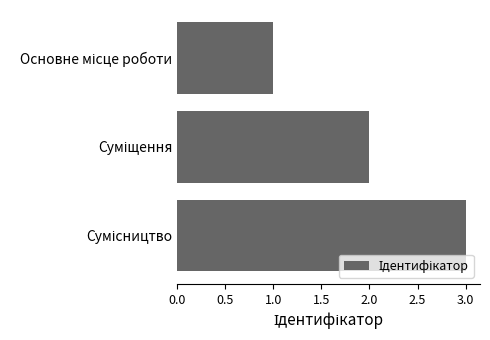

What is the greatest value displayed?

3